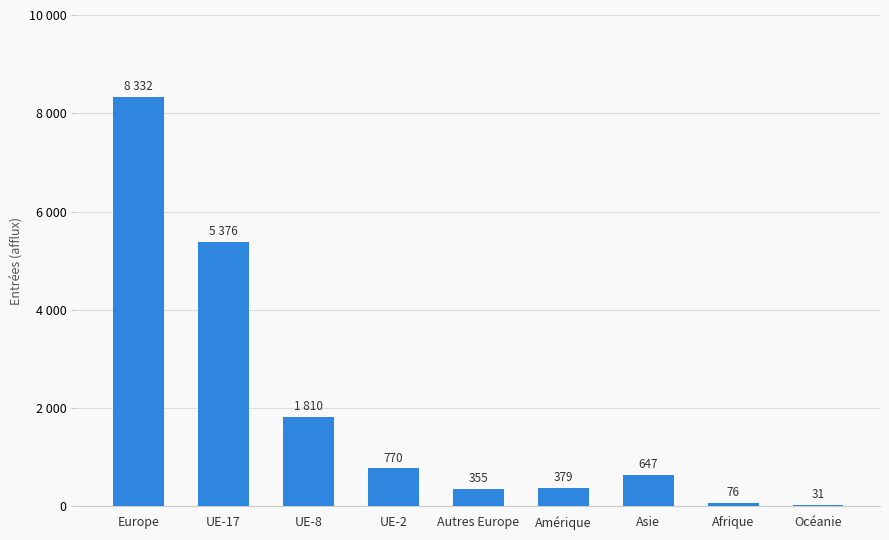

Are the bars horizontal?

No